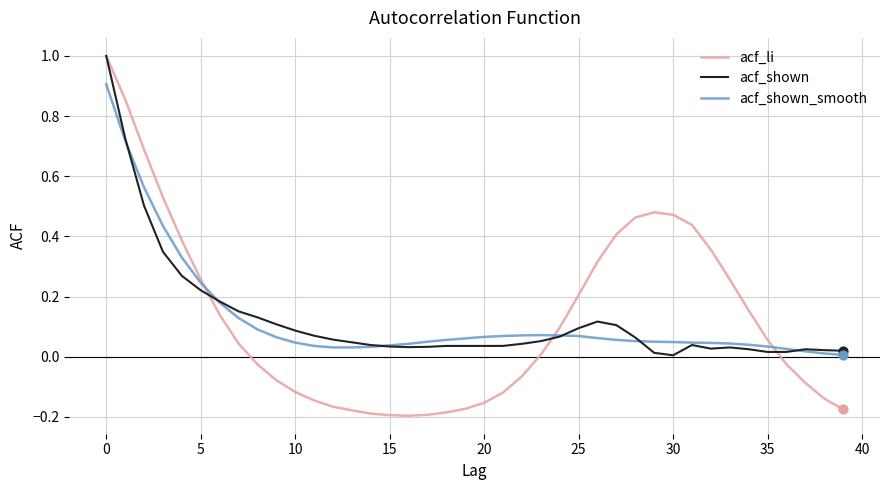

What are all the series names shown in the legend?

acf_li, acf_shown, acf_shown_smooth